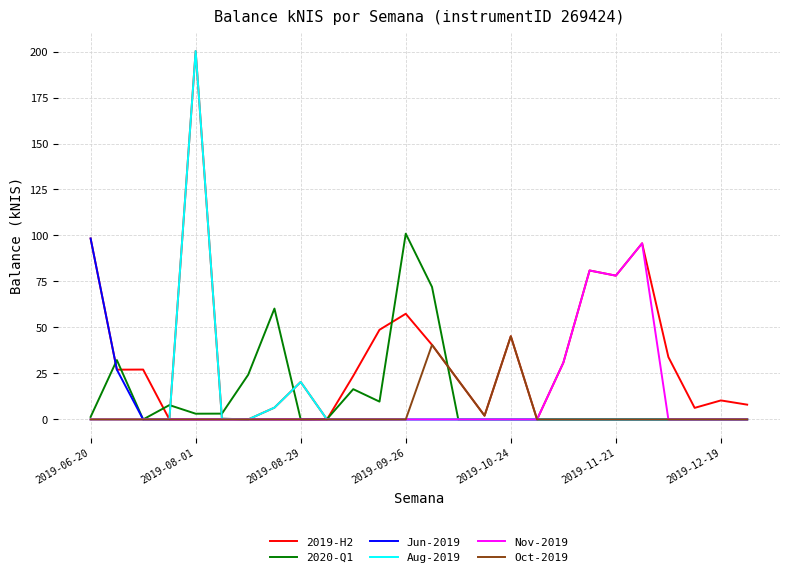

What is the maximum value for Oct-2019?

45.2